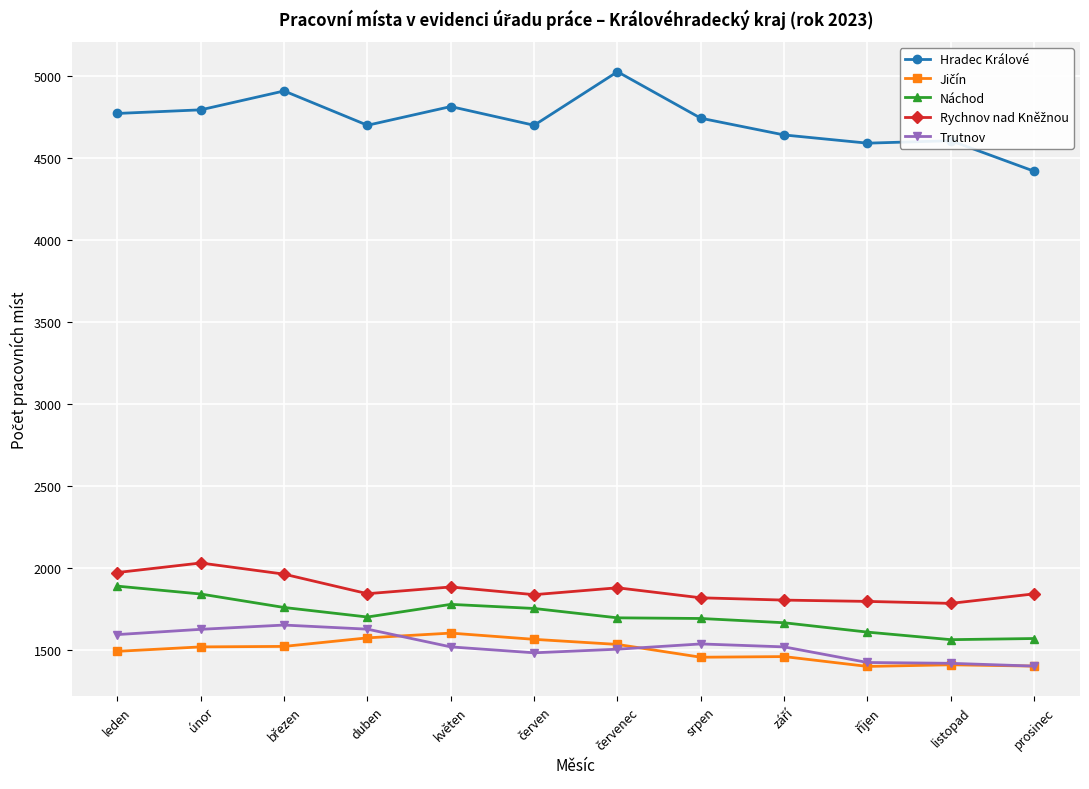

Which series has the widest spread of values?

Hradec Králové